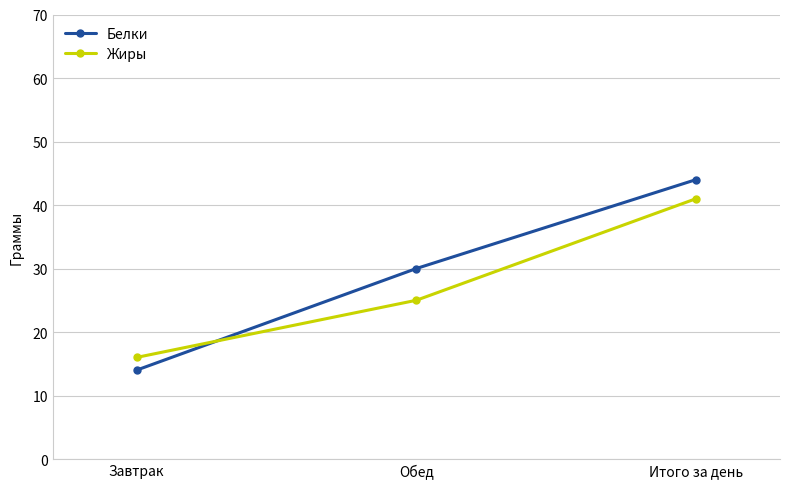

Rank the categories by Белки value from lowest to highest.

Завтрак, Обед, Итого за день